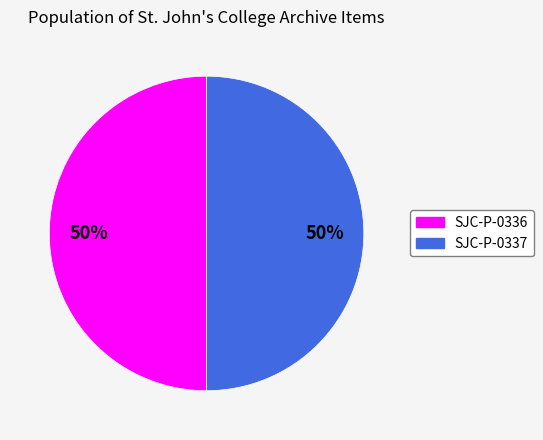

The SJC-P-0336 slice represents 44% of the pie. True or false?

False